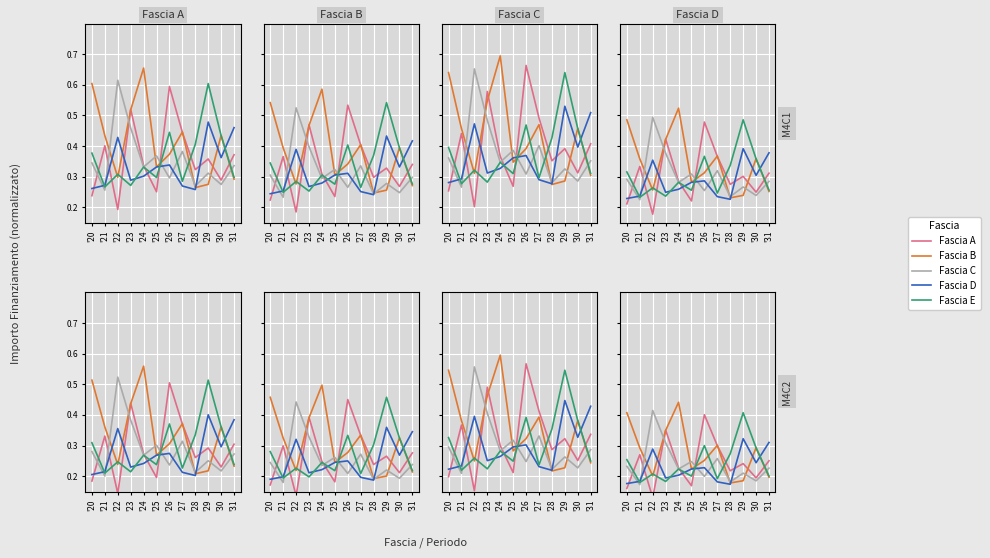

Rank the series at '27 from lowest to highest value.

Fascia D, Fascia E, Fascia C, Fascia A, Fascia B